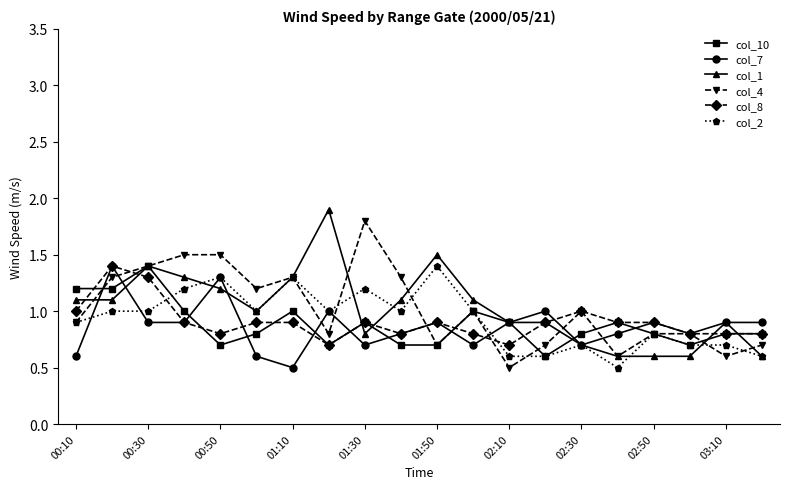

What is the value of the col_10 point at the 6th from the left?

0.8